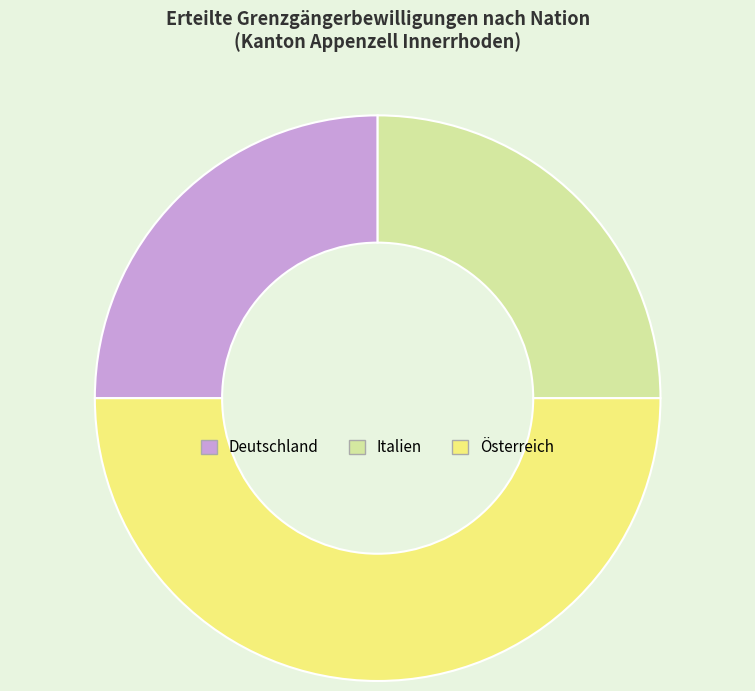

Is the sum of Italien and Österreich greater than half?

Yes